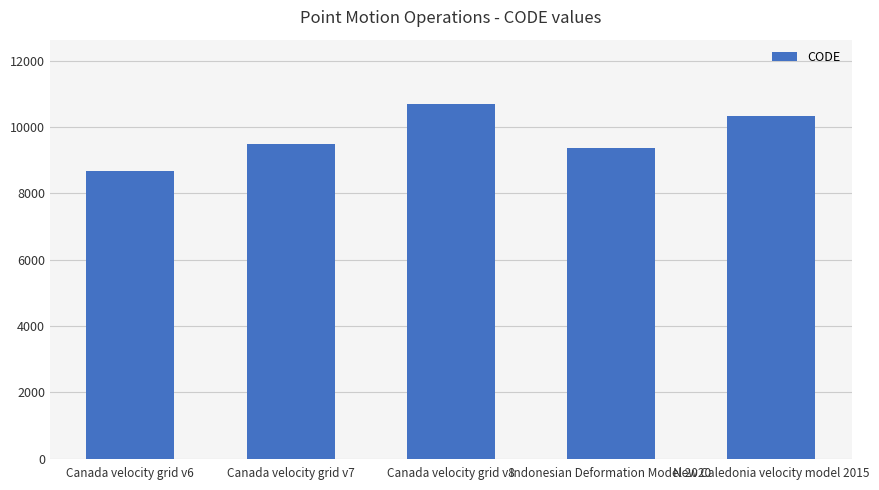

At which label is the value closest to 9691?

Canada velocity grid v7